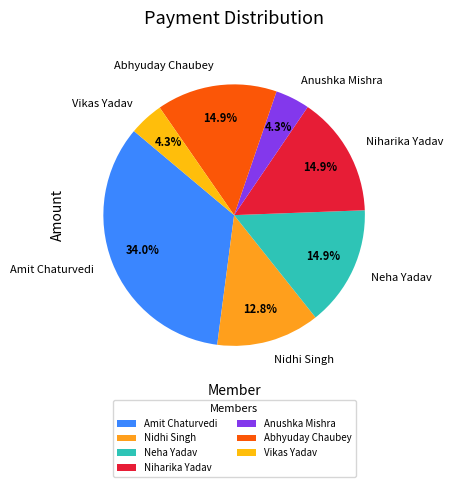

True or false: Nidhi Singh accounts for 13% of the total.

True